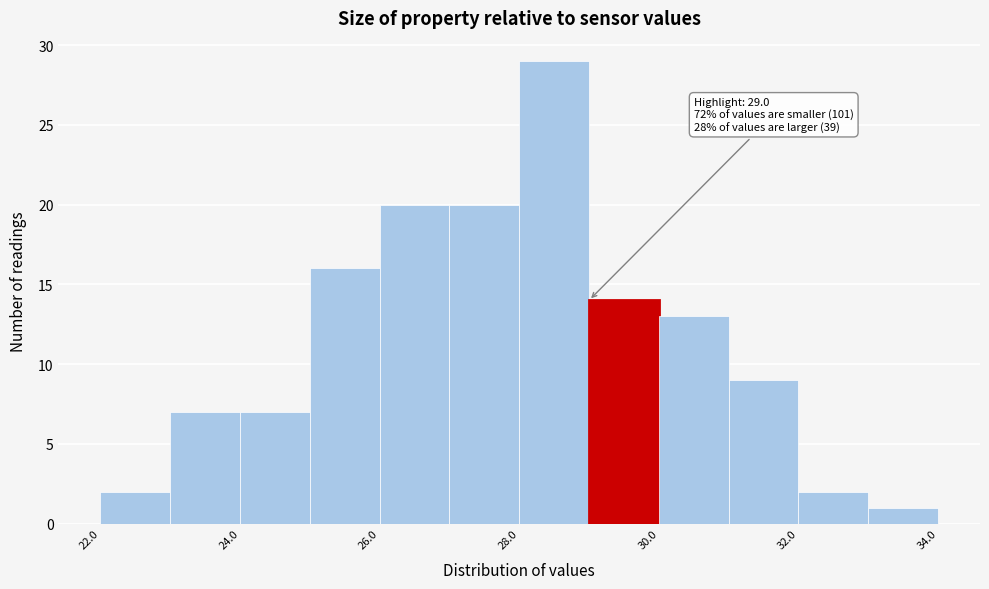

Which range on the x-axis has the tallest bar?

28 to 29